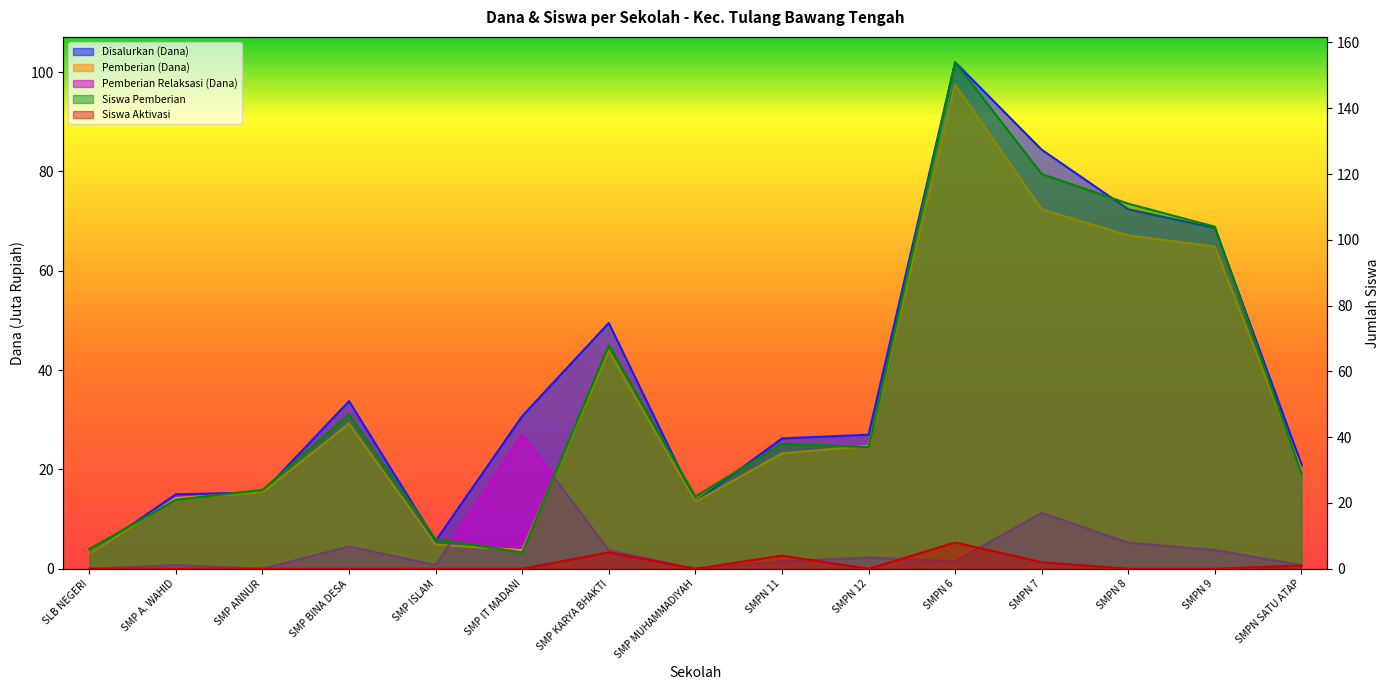

What is the difference between the highest and lowest values at SMP ANNUR?

24.0